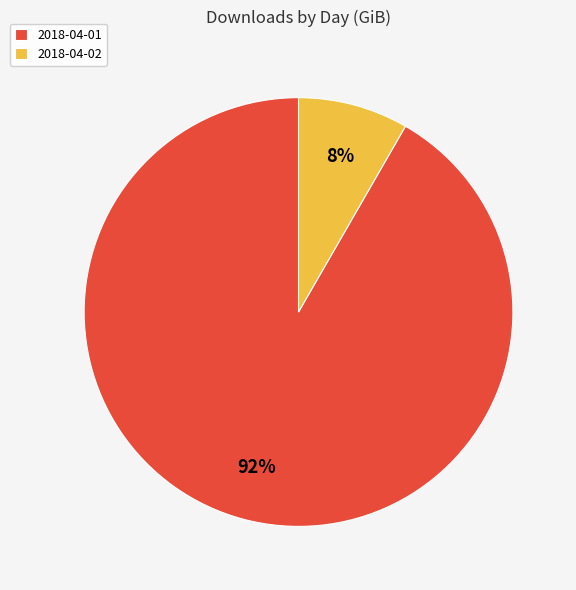

Is the sum of 2018-04-02 and 2018-04-01 greater than half?

Yes